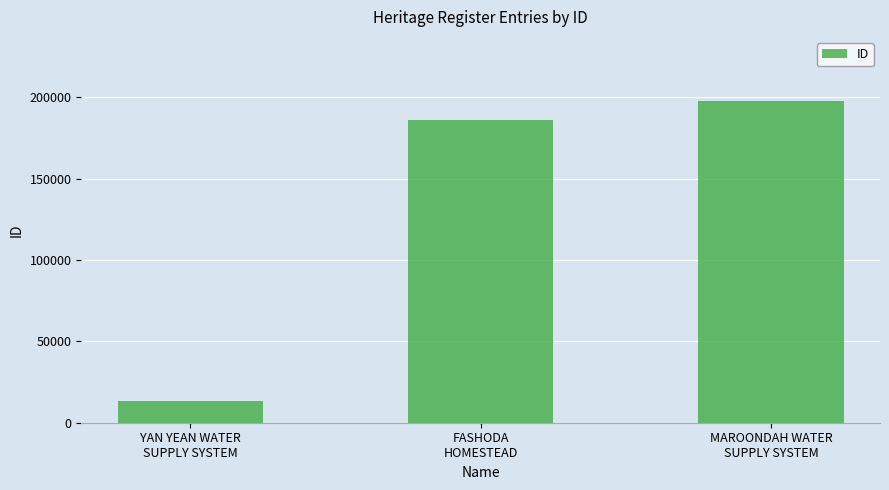

What is the ratio of the value at YAN YEAN WATER
SUPPLY SYSTEM to the value at FASHODA
HOMESTEAD?

0.1